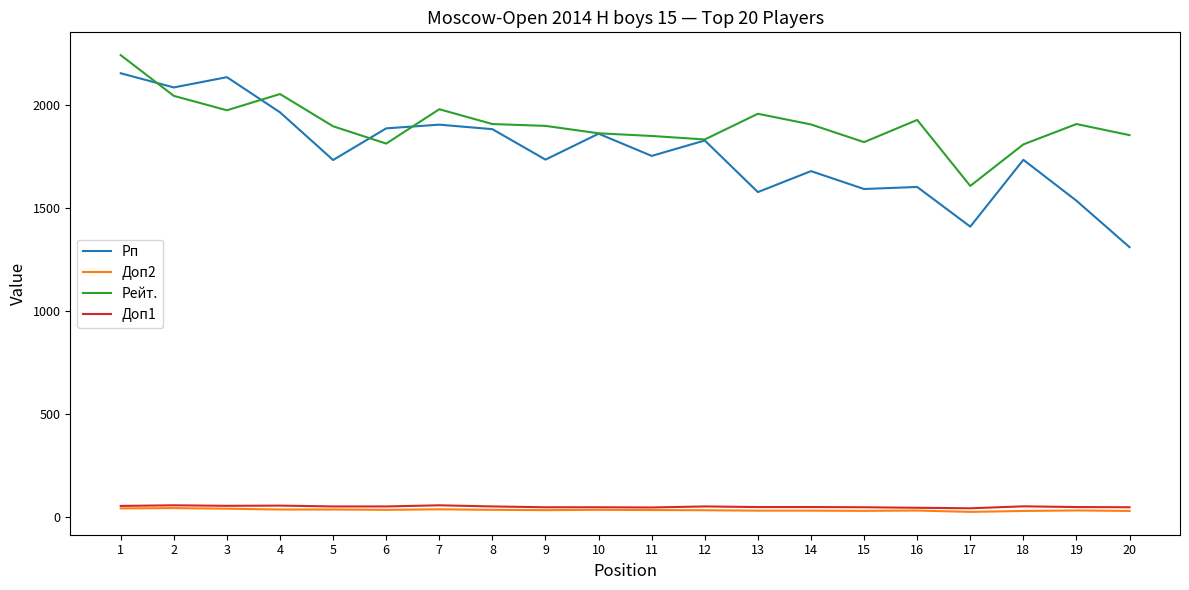

Is the value of Рп at 1 greater than the value of Рейт. at 13?

Yes